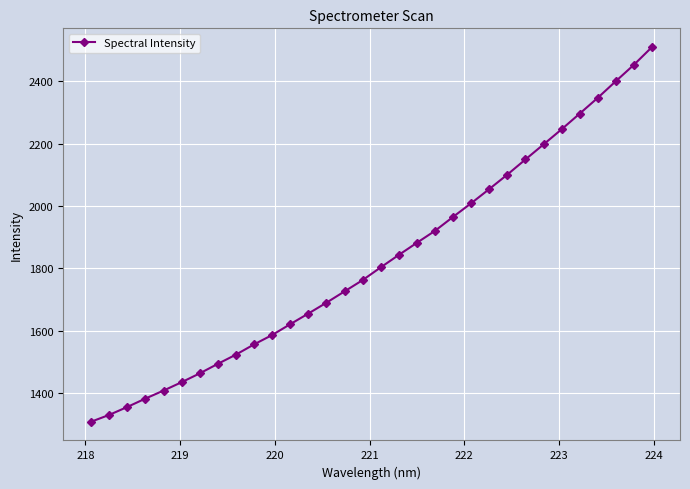

What is the value of the 20th point from the left?

1920.7